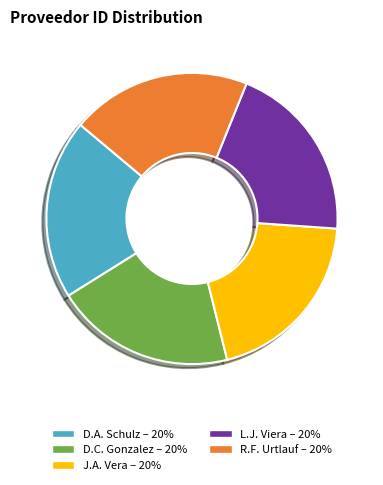

Is there any slice that represents more than half of the pie?

No